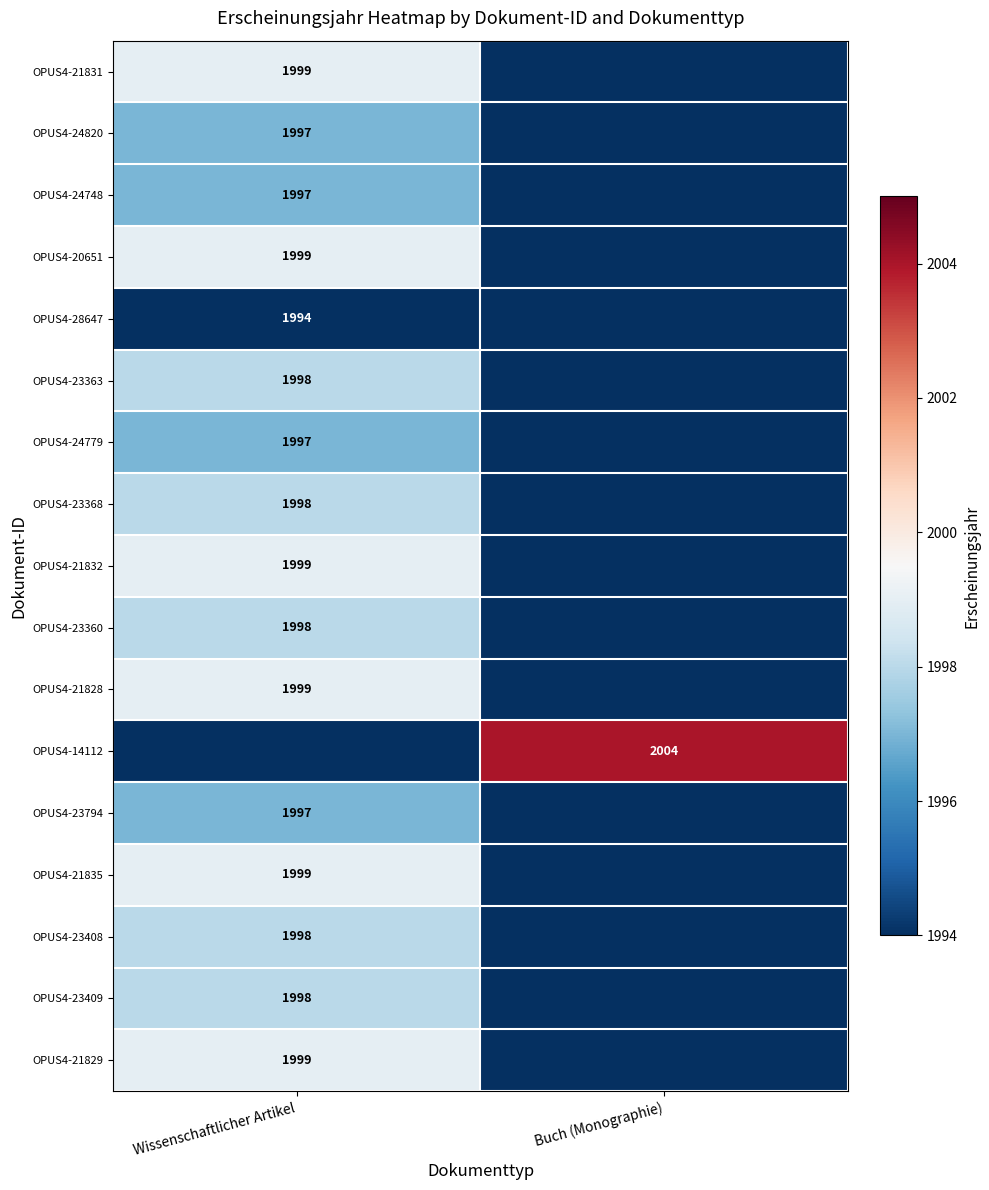

The value of OPUS4-28647 at Wissenschaftlicher Artikel is 1994. True or false?

True